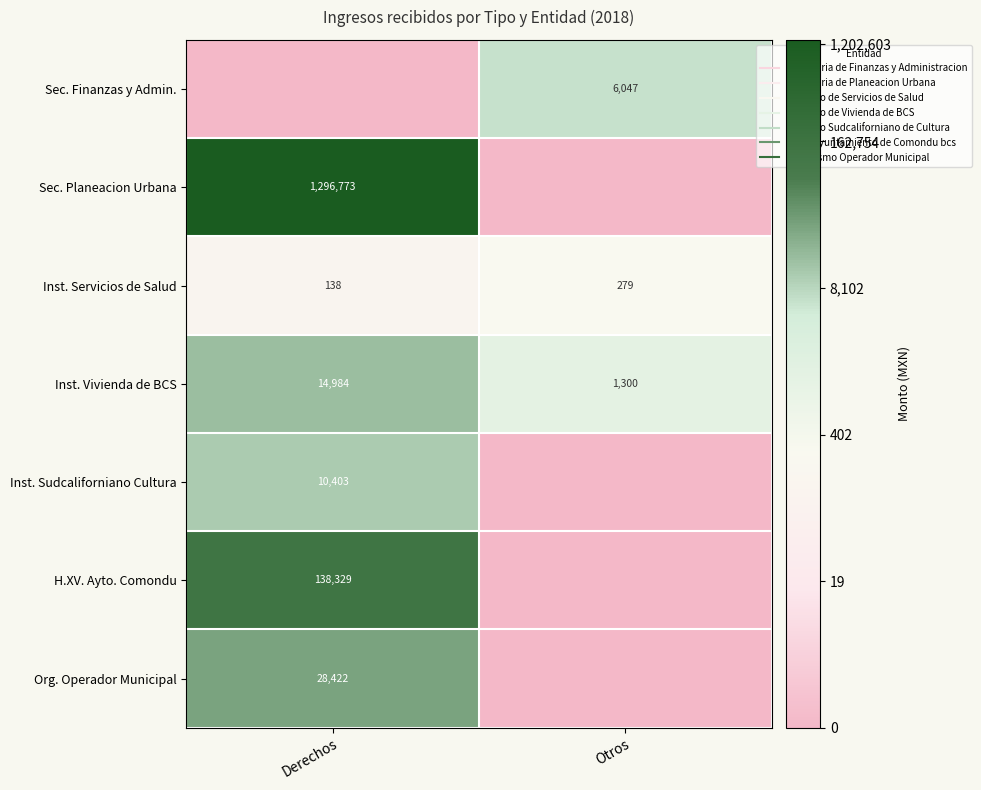

Is it true that H.XV. Ayto. Comondu equals 0.0 at Otros?

True